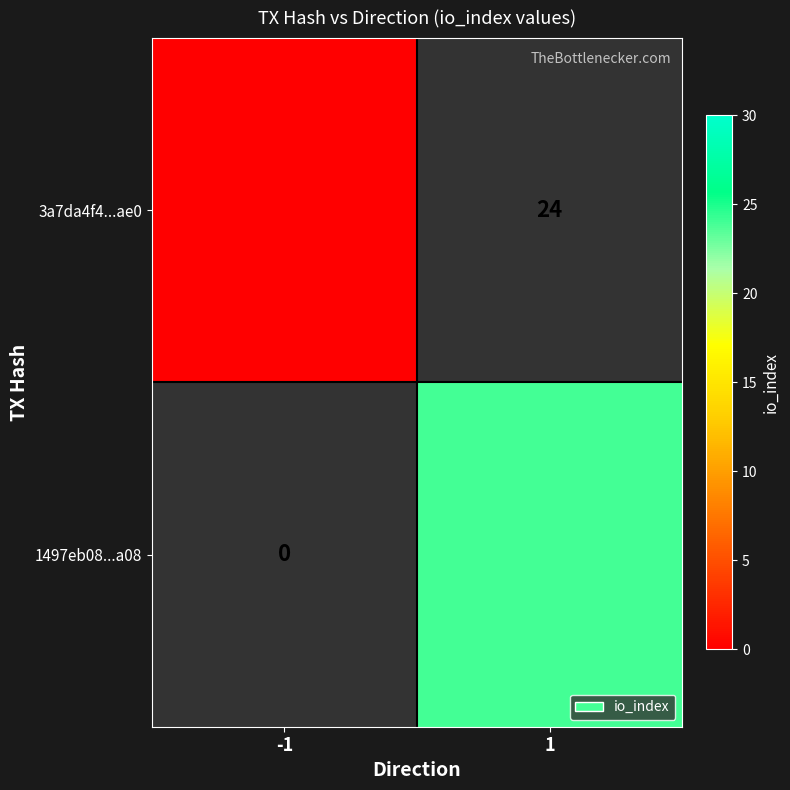

List the series in order of their overall mean, lowest first.

3a7da4f4...ae0, 1497eb08...a08